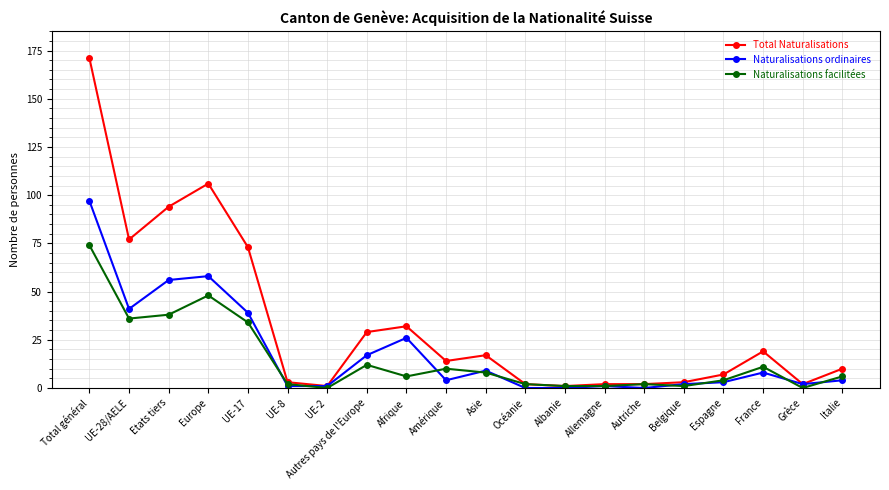

List the series in order of their peak value, highest first.

Total Naturalisations, Naturalisations ordinaires, Naturalisations facilitées